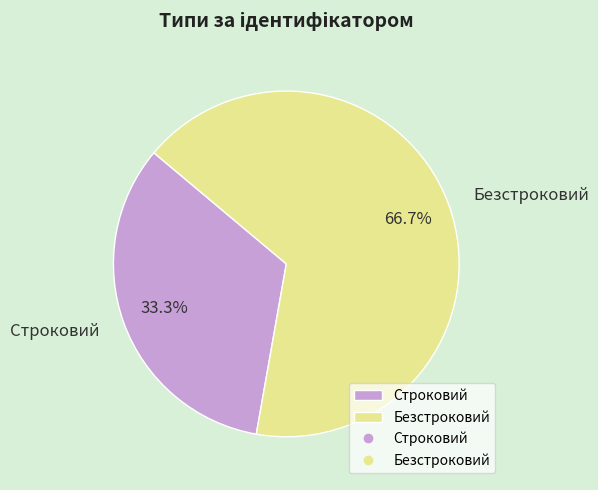

Rank the categories by value from highest to lowest.

Безстроковий, Строковий